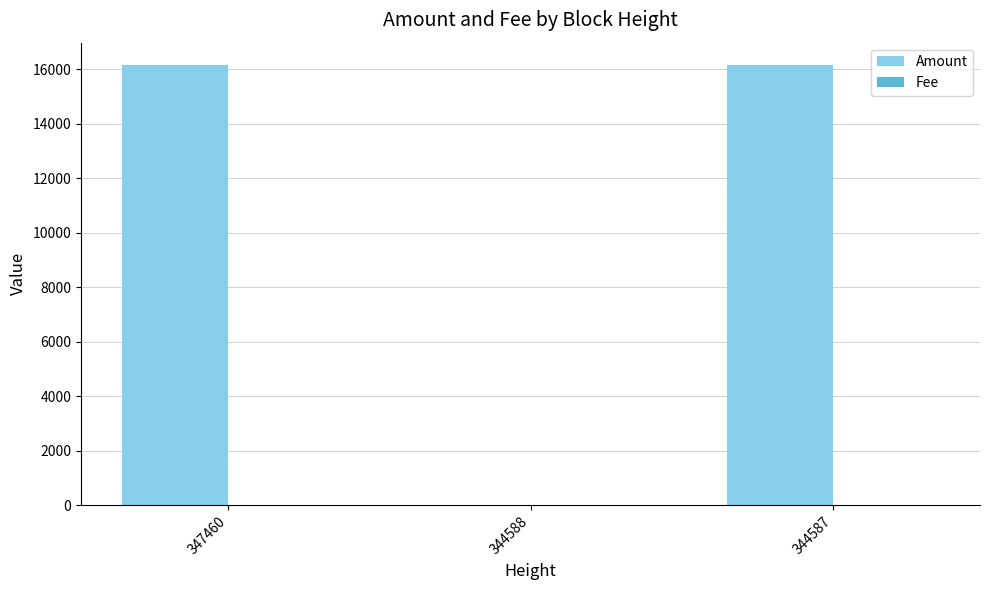

Count the number of categories in the chart.

3